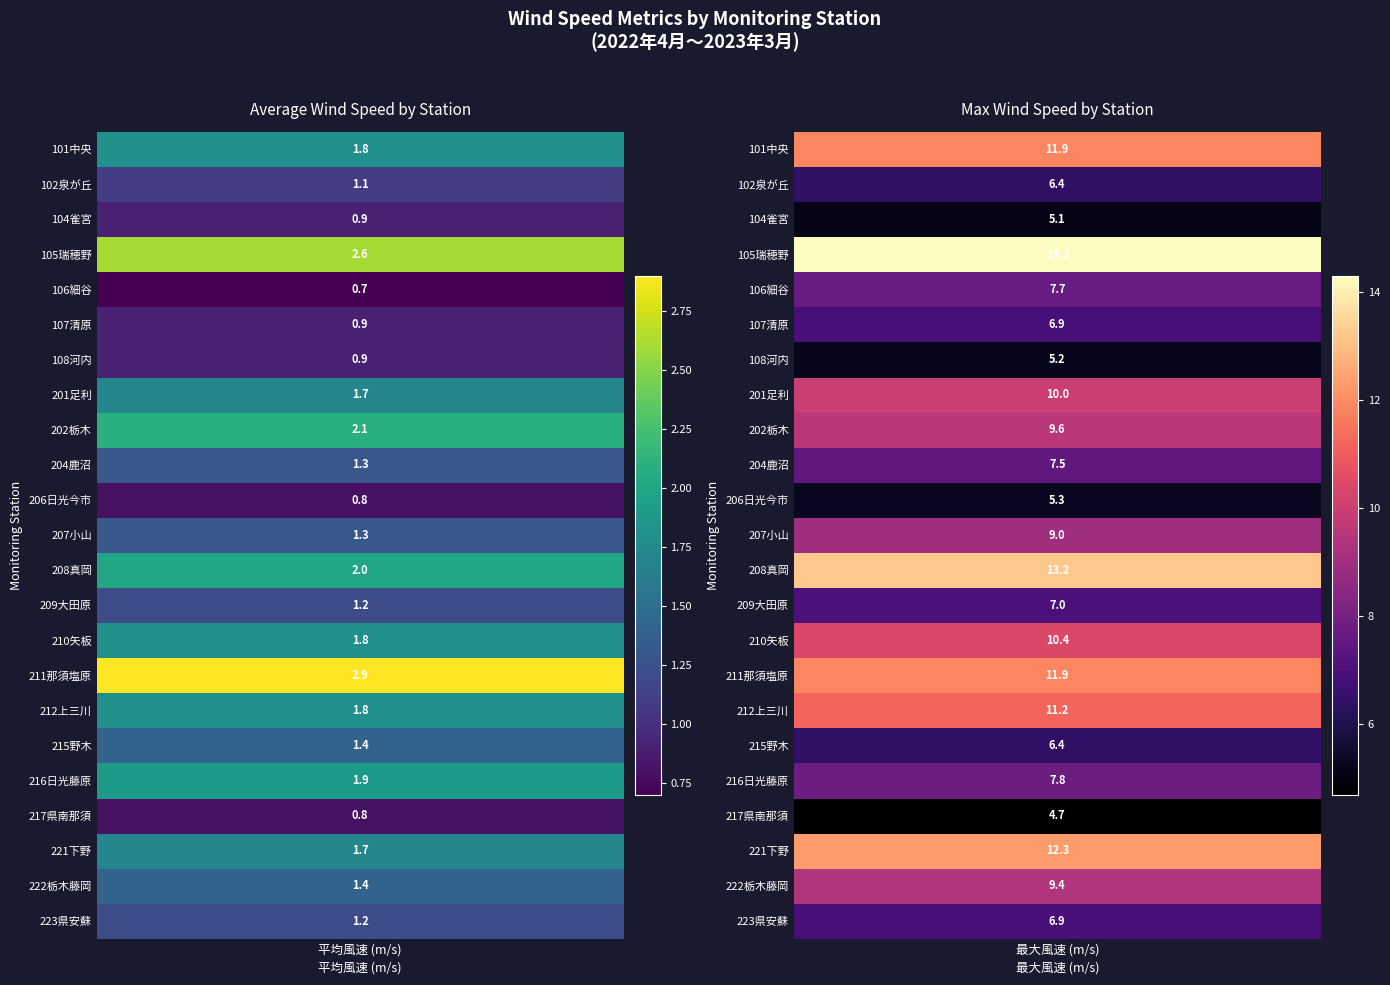

What is the difference between the second highest and minimum values in the 中央 series?

1.9